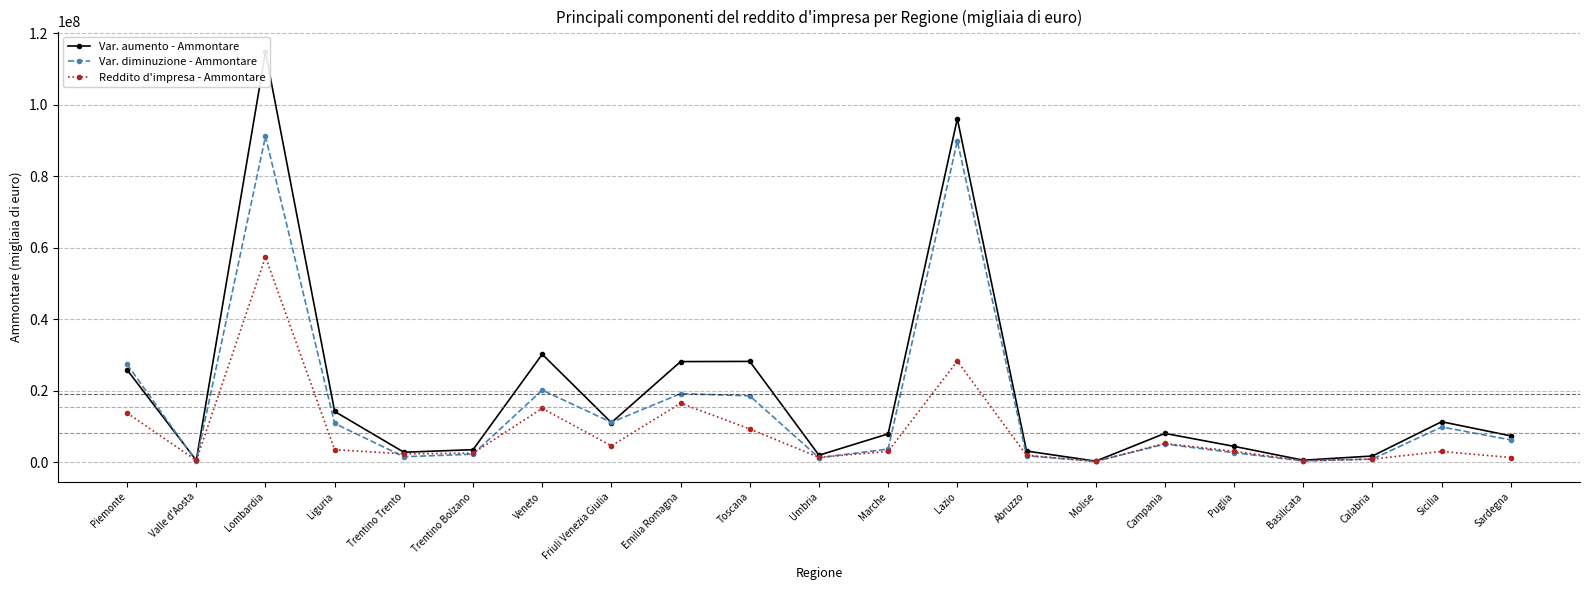

Between which two adjacent categories do Reddito d'impresa - Ammontare and Var. diminuzione - Ammontare first intersect?

Piemonte and Valle d'Aosta